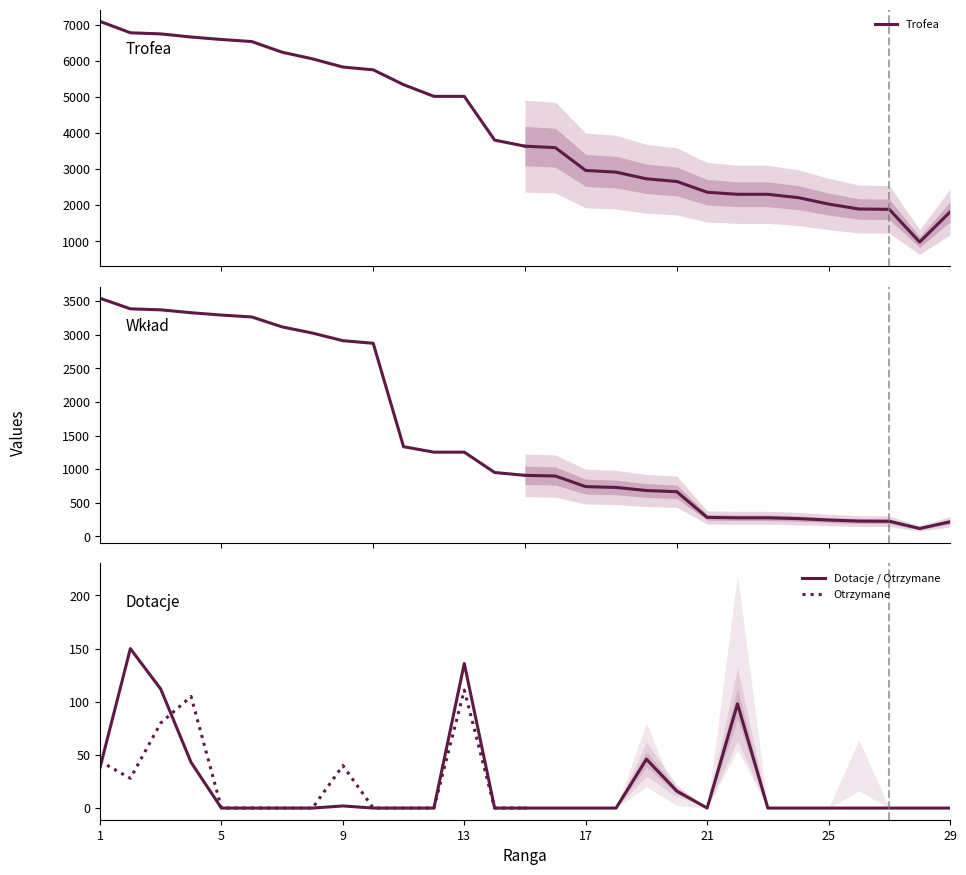

True or false: Dotacje / Otrzymane and Trofea intersect in this chart.

False